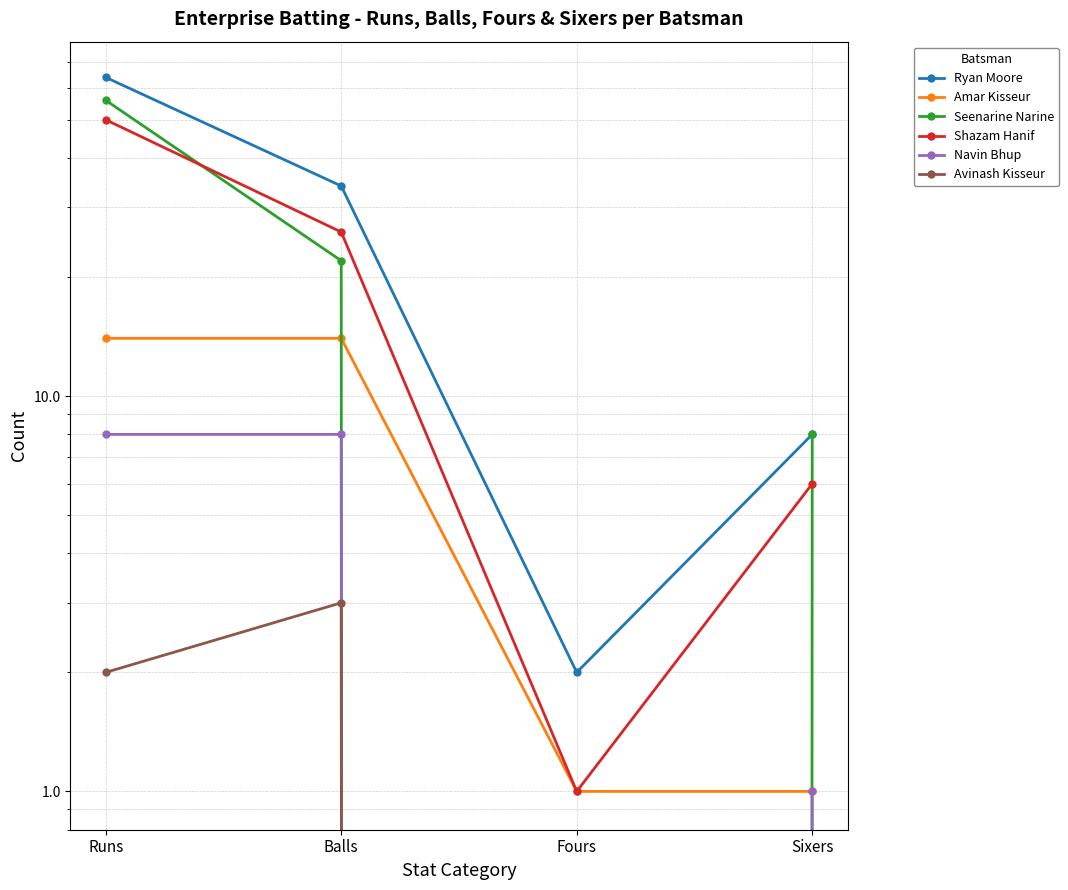

How many lines are shown in the chart?

6